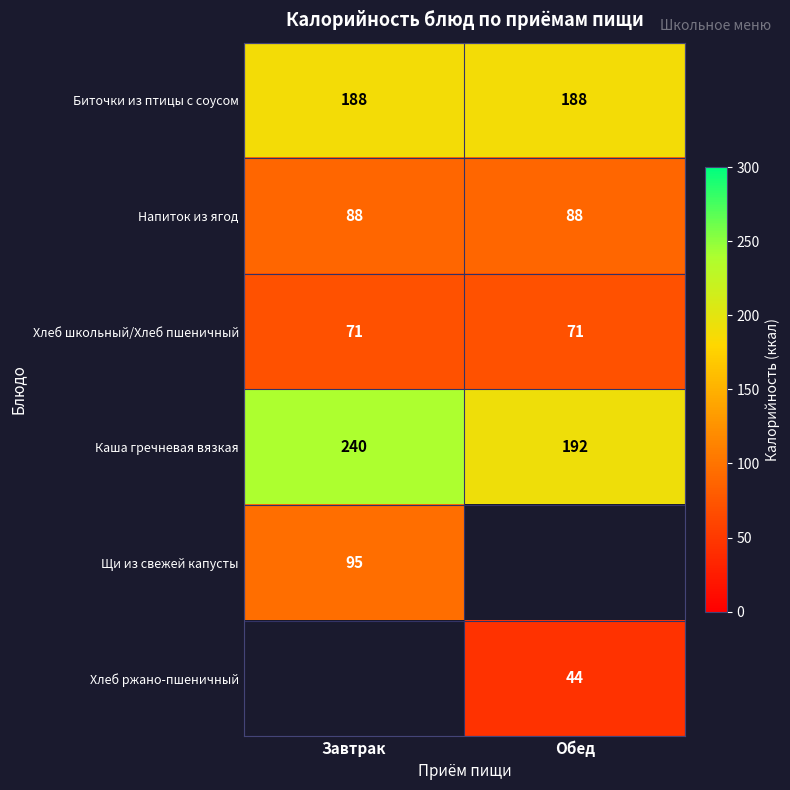

What value does the Биточки из птицы с соусом series have at Обед?

188